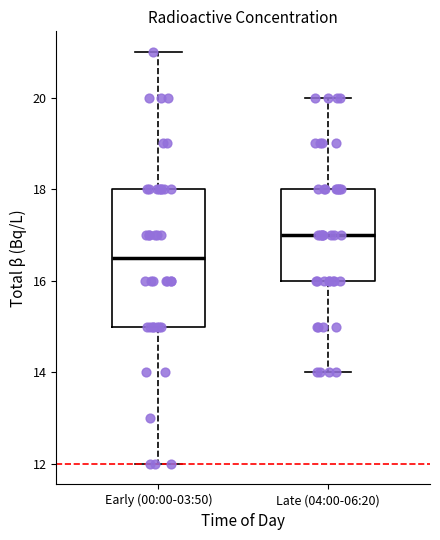

Which box is the tallest, from its lower edge to its upper edge?

Early (00:00-03:50)